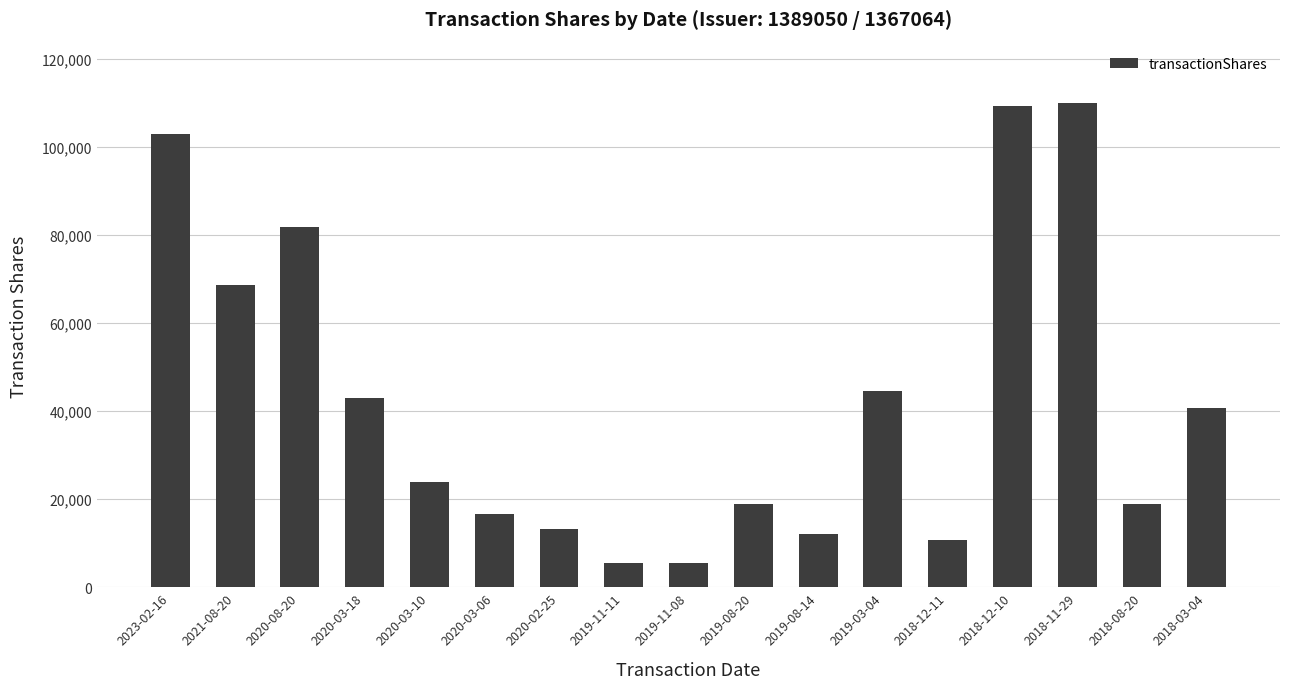

How many bars are there in total?

17